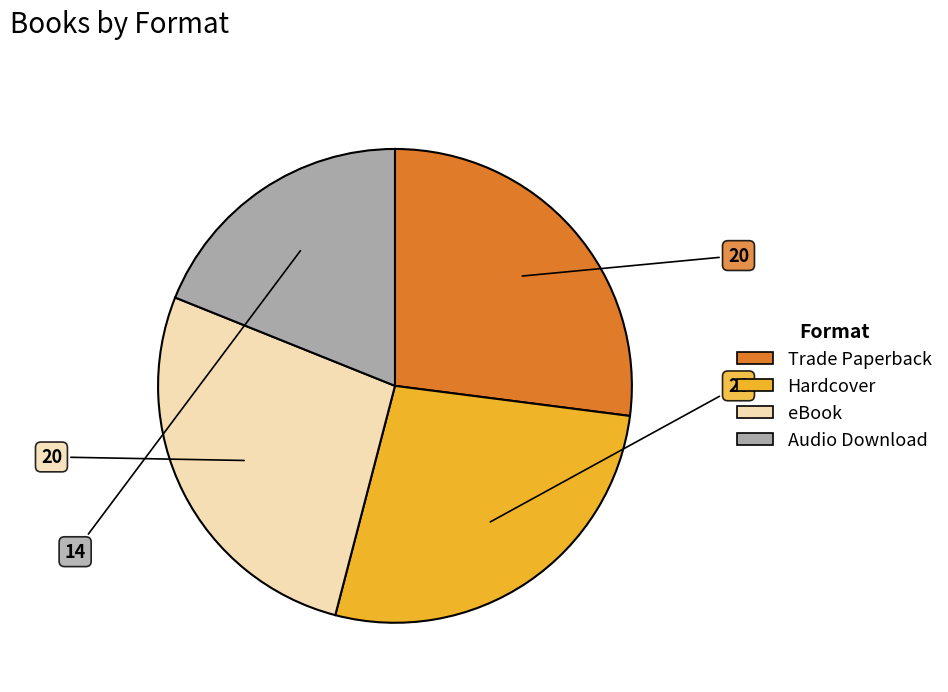

Combined, do eBook and Trade Paperback account for over 50%?

Yes